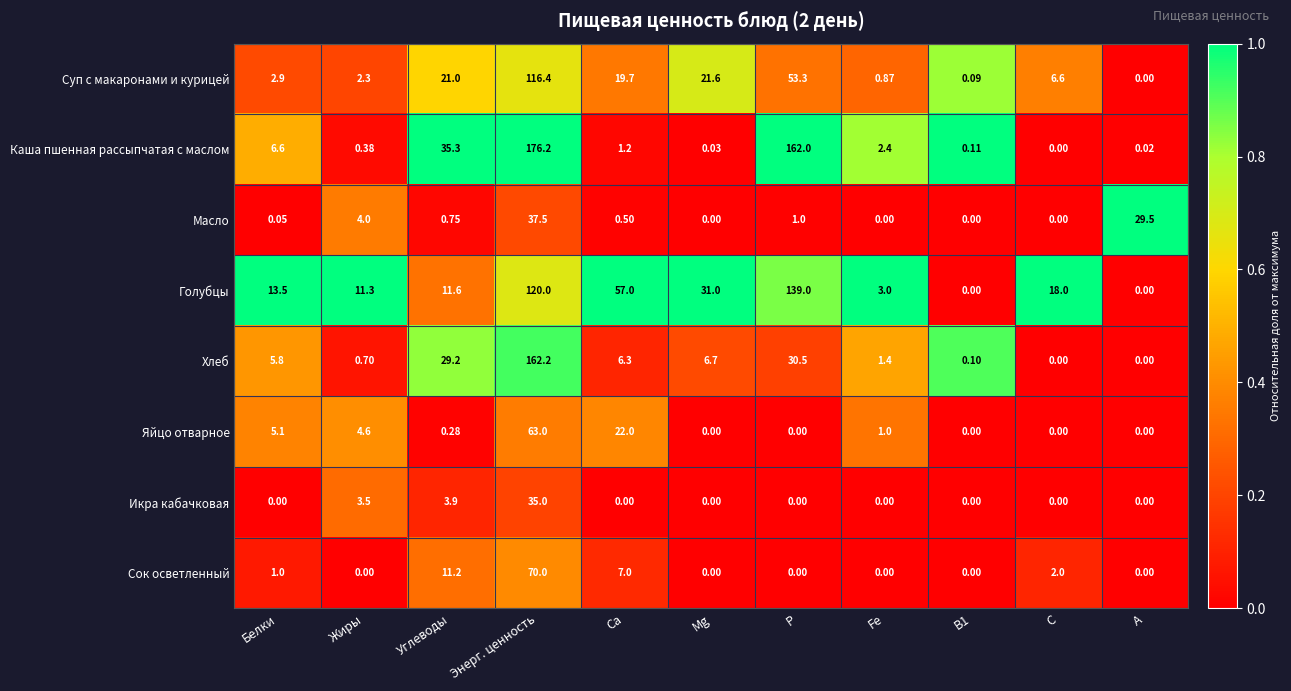

At which label is Яйцо отварное closest to 31?

Са